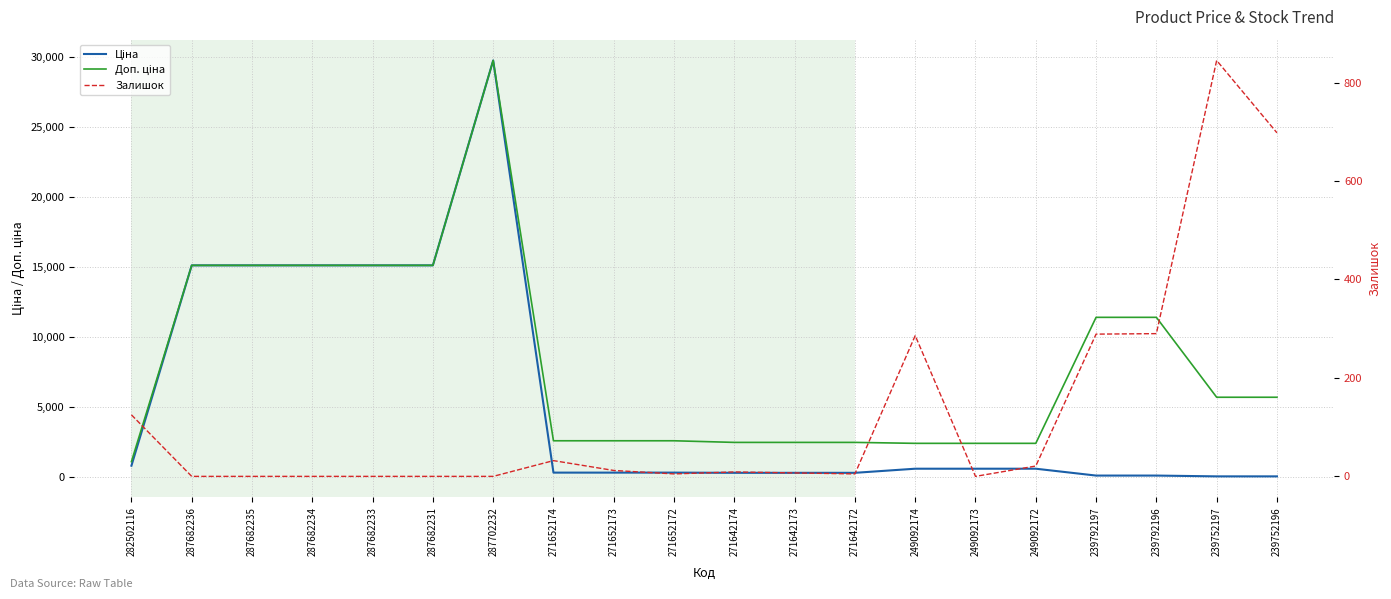

Rank the series at 282502116 from lowest to highest value.

Залишок, Ціна, Доп. ціна